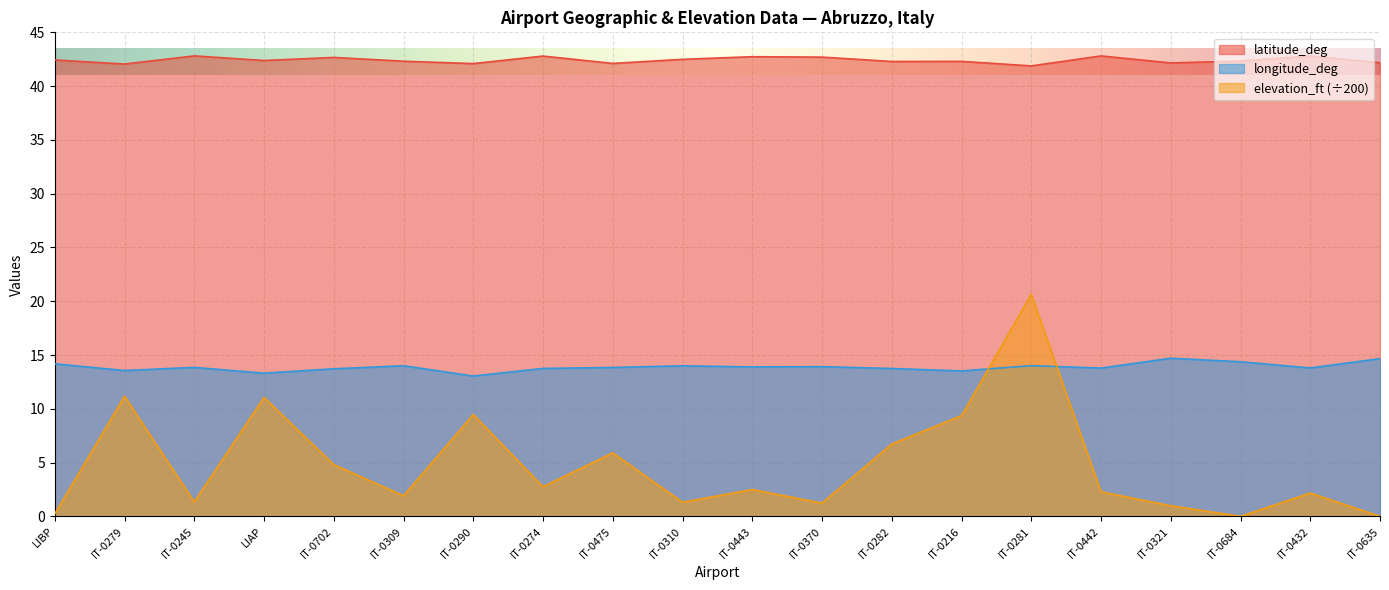

How many data points does each series have?

20